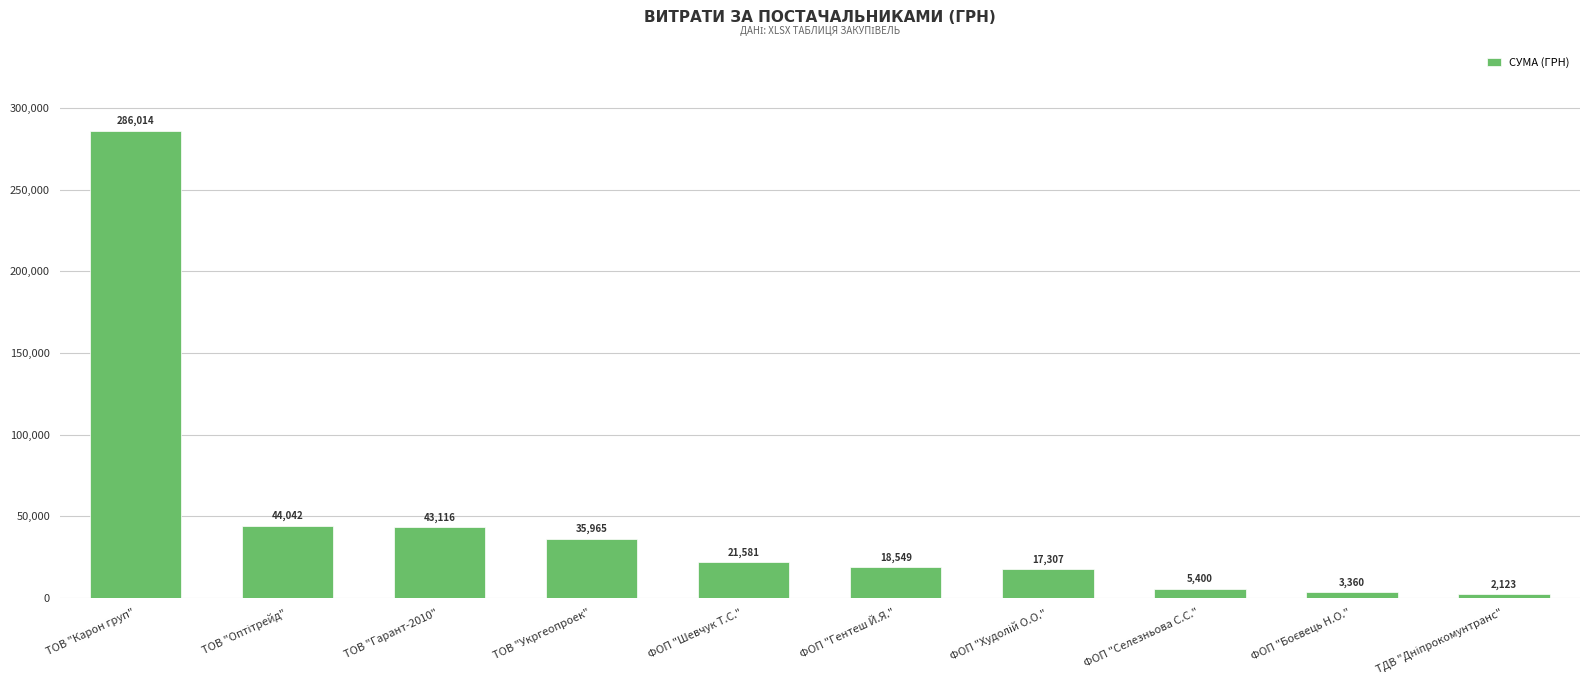

Between ФОП "Гентеш Й.Я." and ФОП "Селезньова С.С.", which is larger?

ФОП "Гентеш Й.Я."